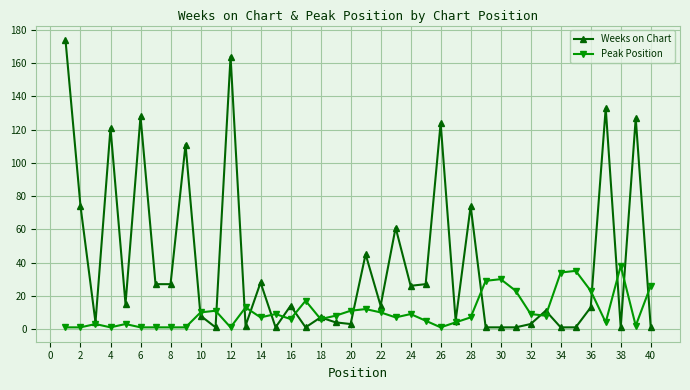

Which series has the largest range (max minus min)?

Weeks on Chart